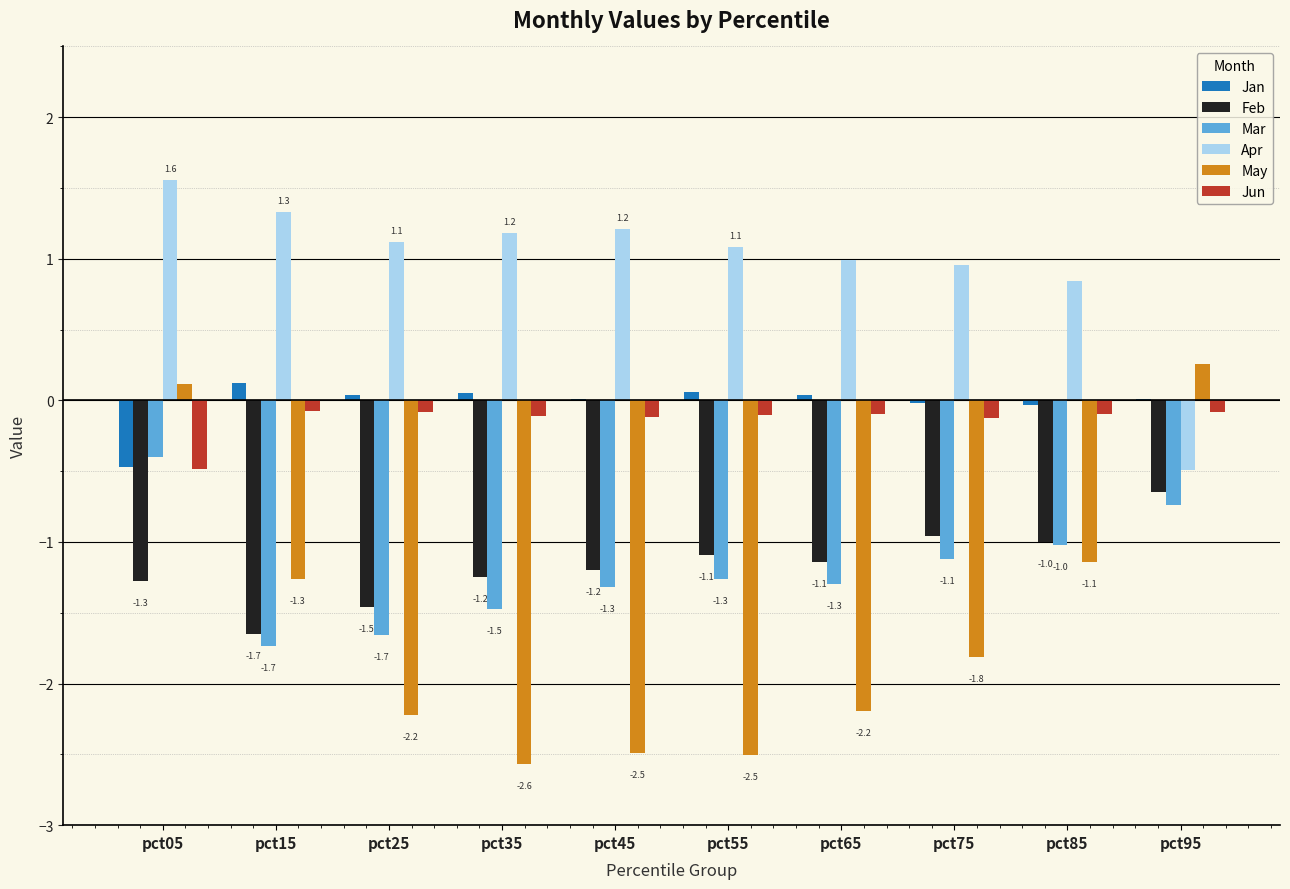

What is the maximum value shown in the chart?

1.6